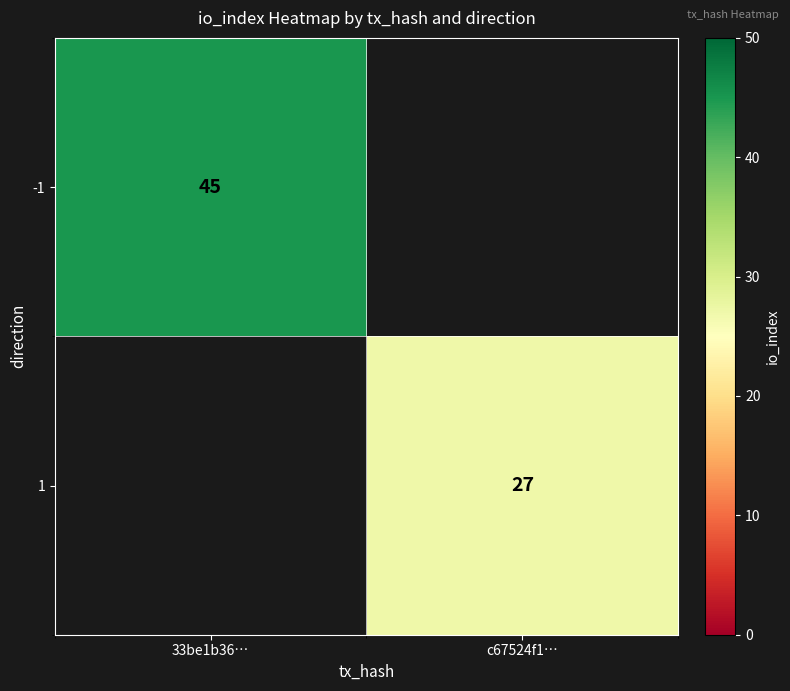

Which label corresponds to the largest value in the chart?

33be1b36…